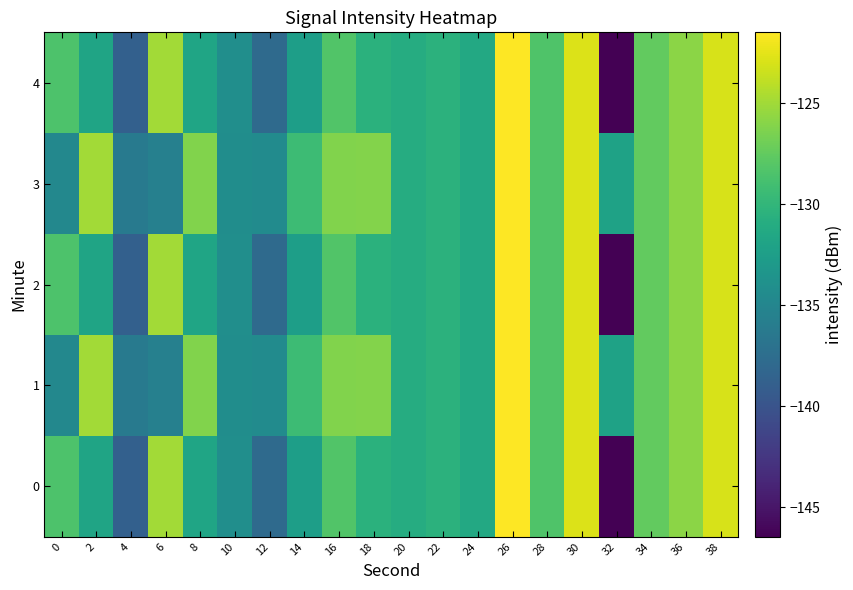

Which has a higher value, 2 or 28?

28